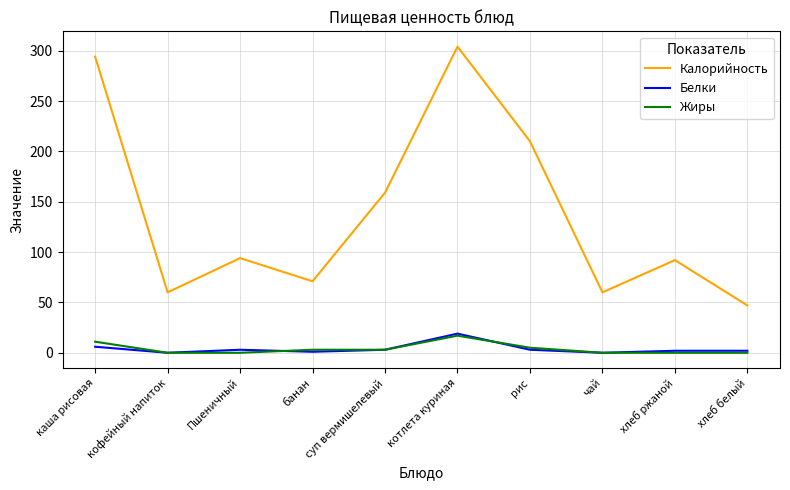

How many Жиры values are between 0 and 5?

8